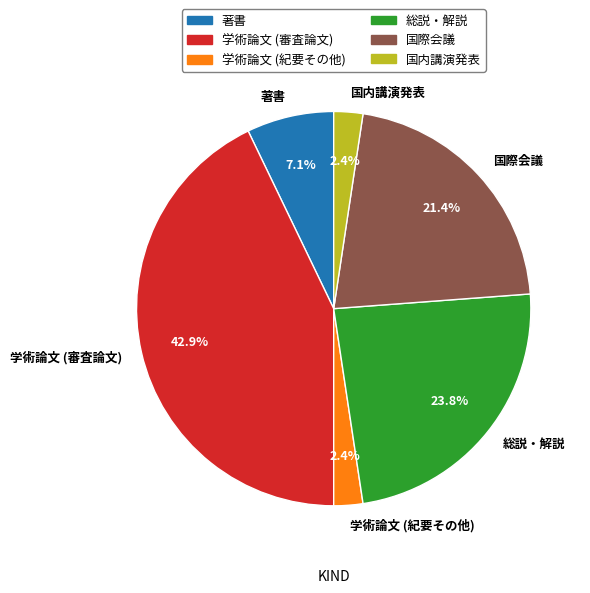

What portion of the pie excludes 著書?

92.9%